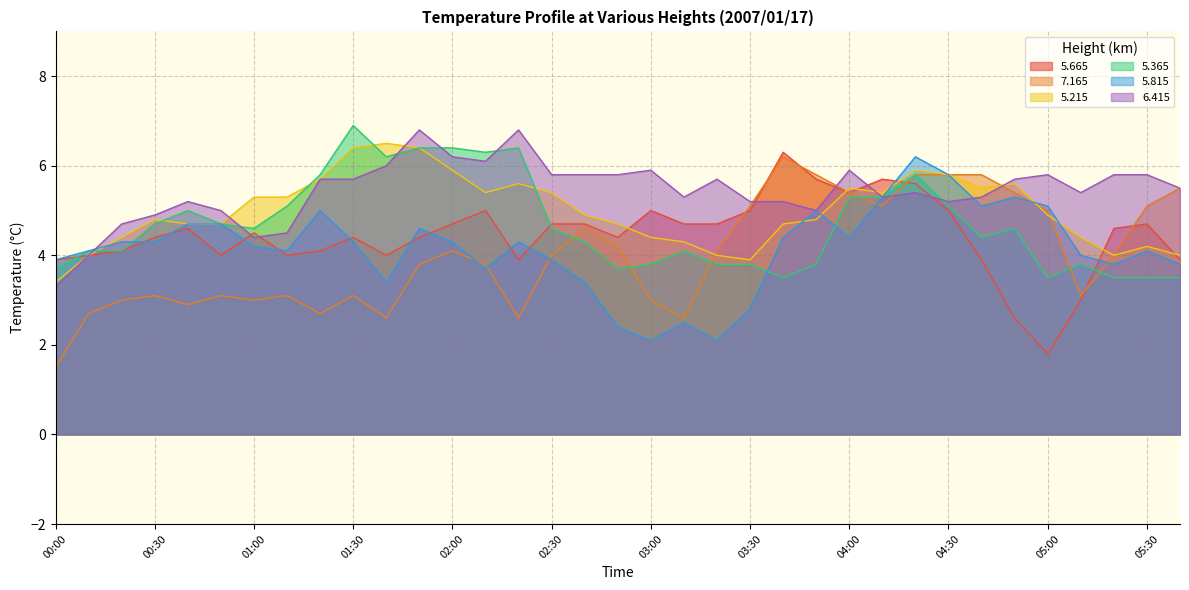

True or false:   5.215 has a value of 3.0 at 04:50.

False